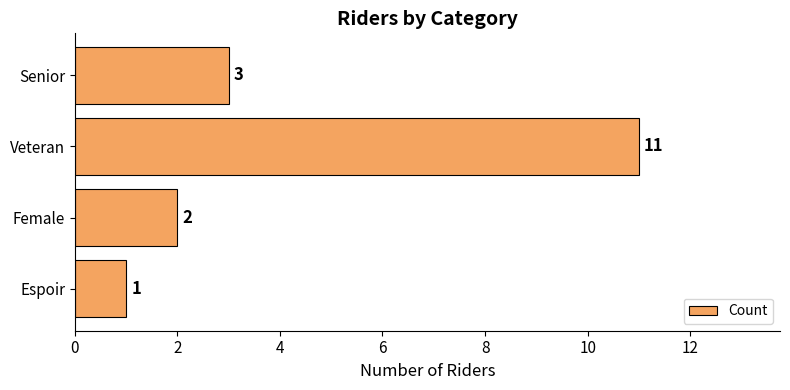

Where is the data nearest to the value 6?

Senior